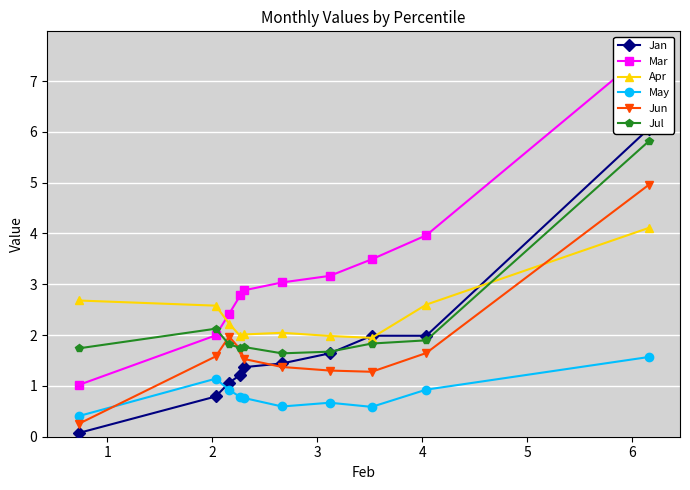

What is the value of the Jul point at the 3rd from the left?

1.8